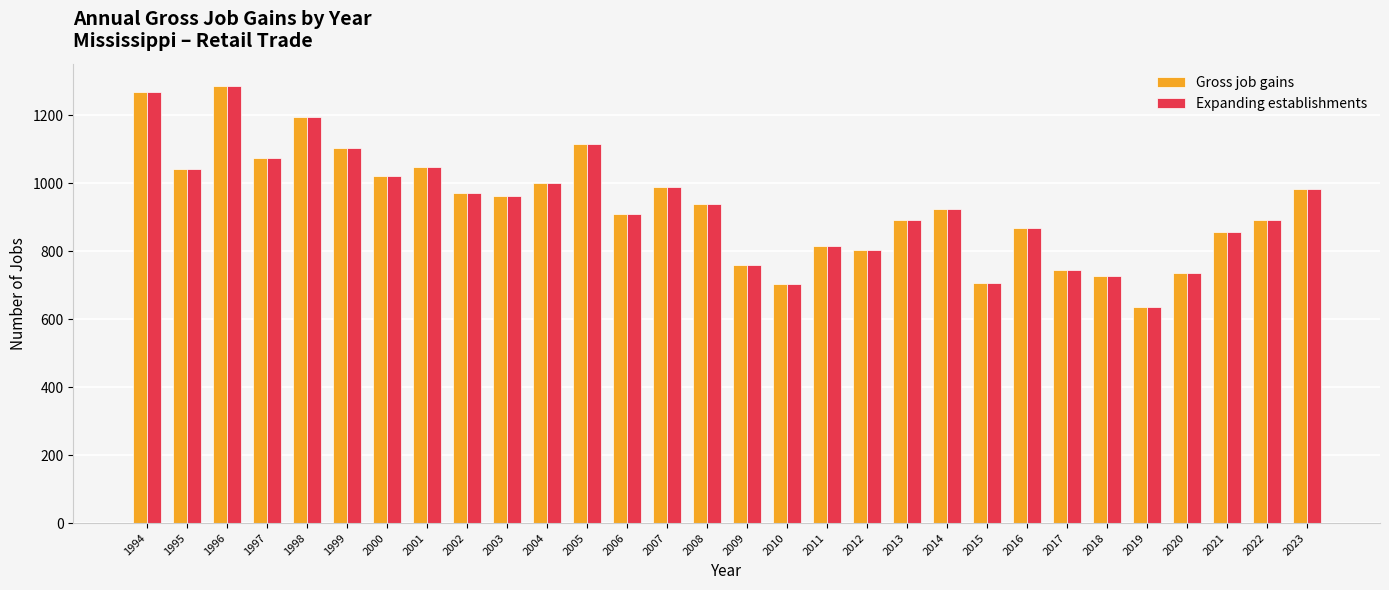

At which label does Expanding establishments reach its minimum?

2019